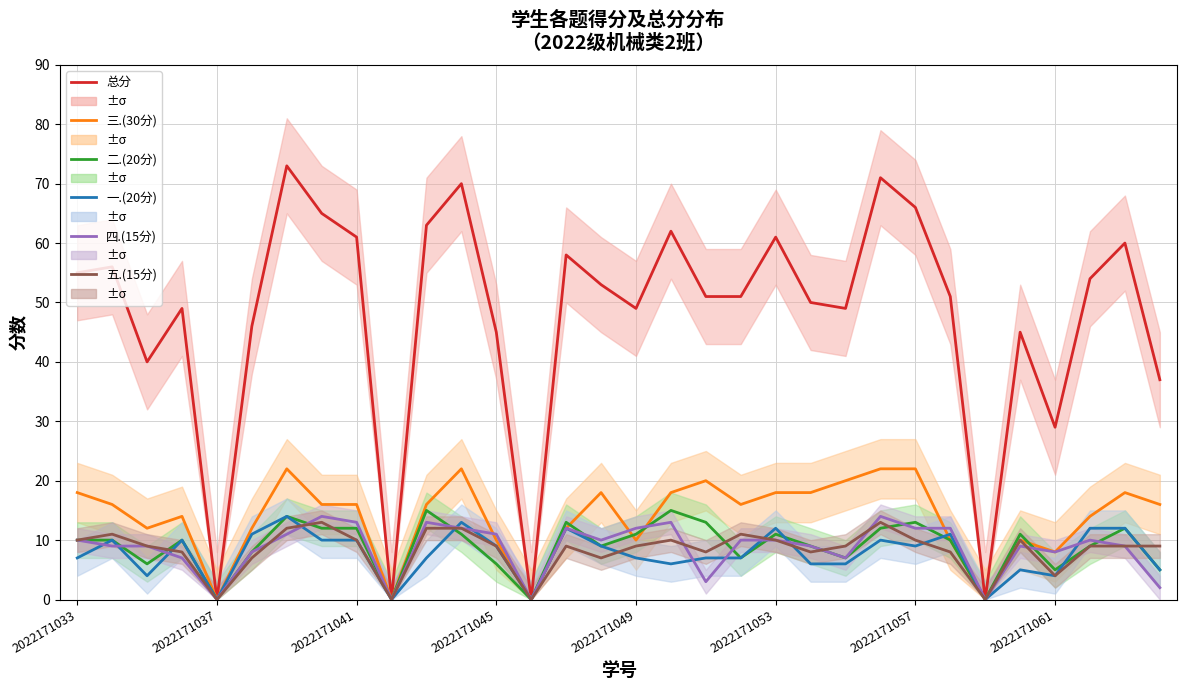

Between 27 and 29, which series saw the biggest shift?

总分